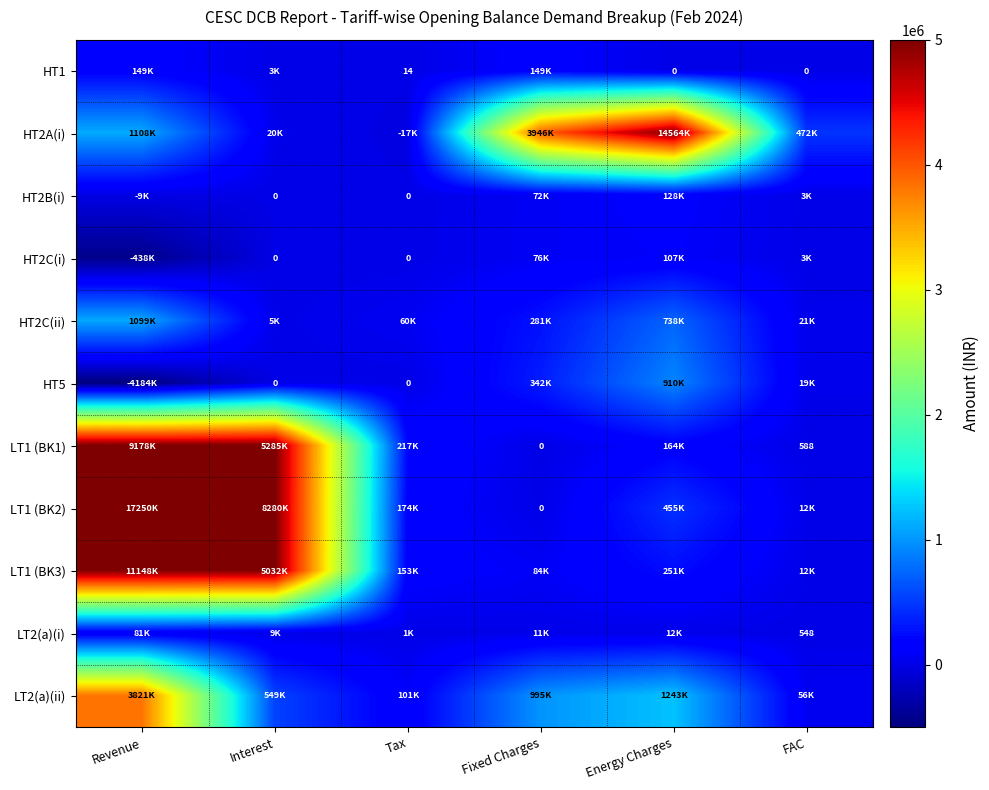

At which category is the sum across all series the highest?

Revenue